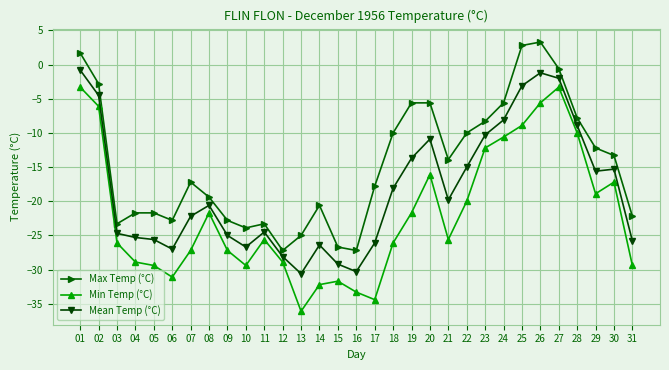

Which series changed the most between 03 and 27?

Min Temp (°C)